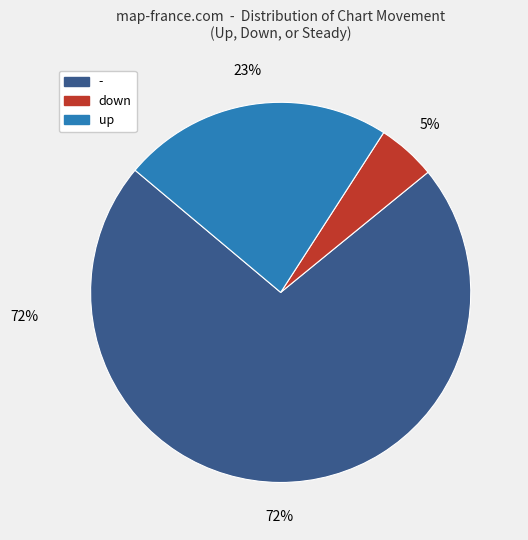

Combined, do - and up account for over 50%?

Yes